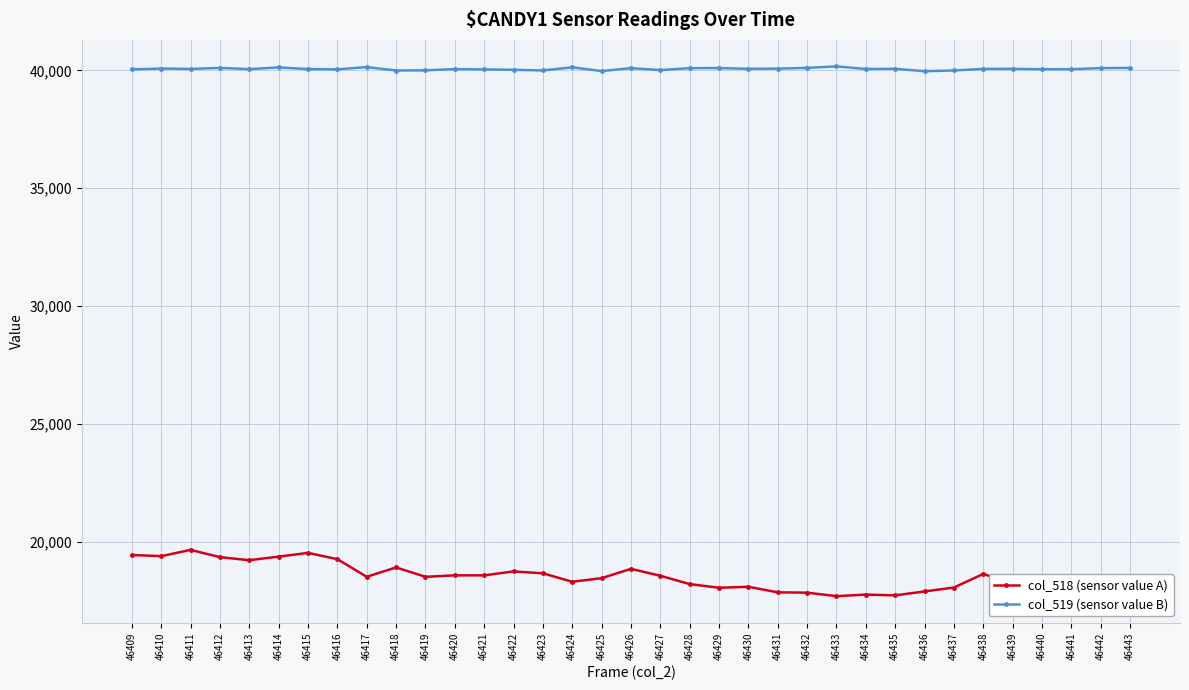

What is the smallest value displayed?

17704